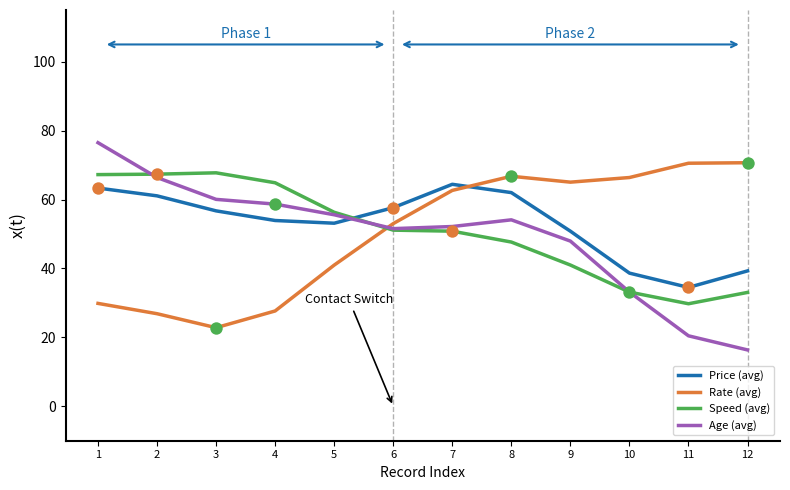

Which series has the largest total across all categories?

Price (avg)